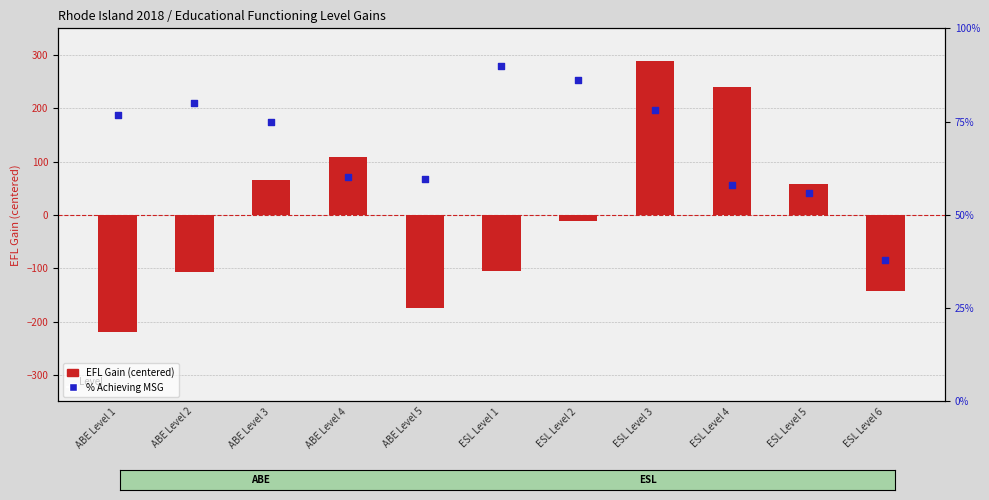

Which series reaches the minimum Y coordinate?

EFL Gain (vs mean)